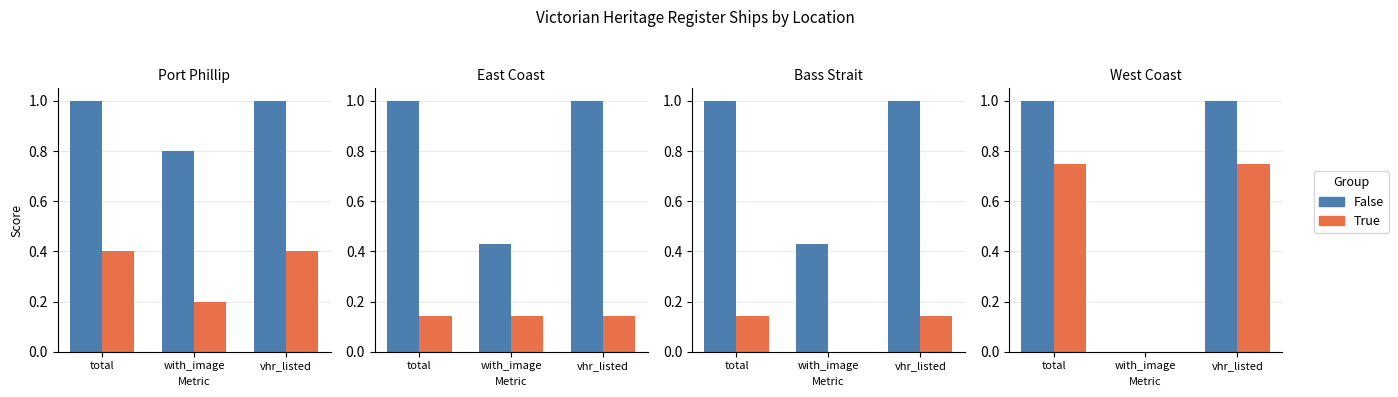

The value of False at with_image is 0.4. True or false?

False